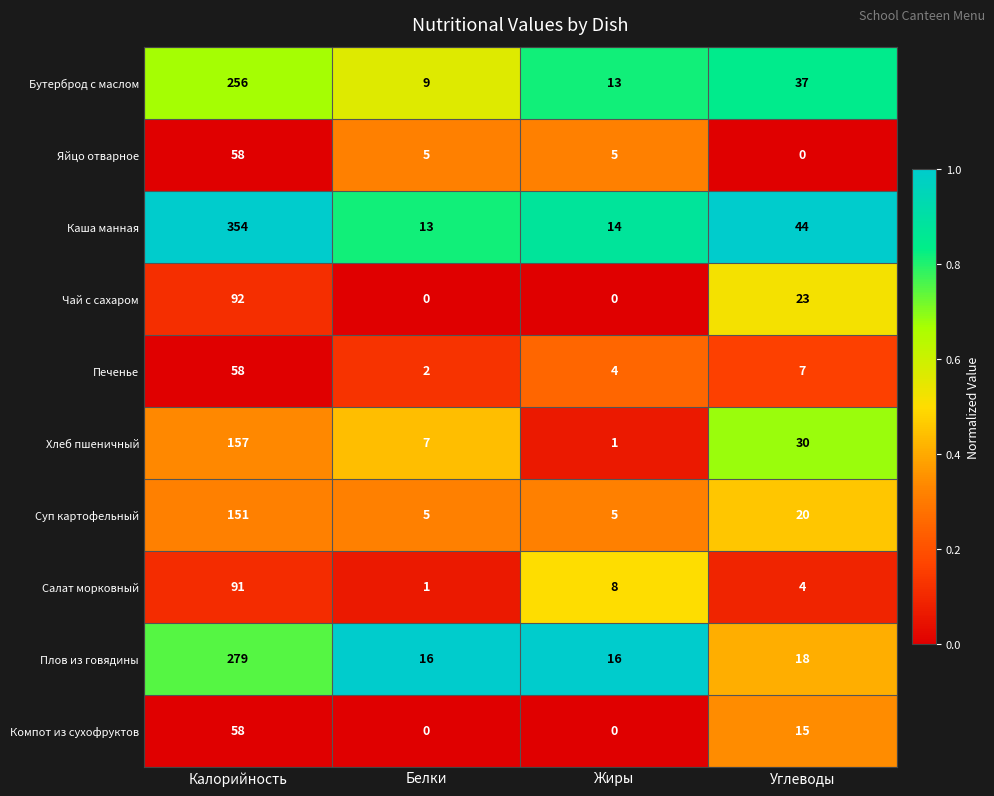

What is the maximum value shown in the chart?

354